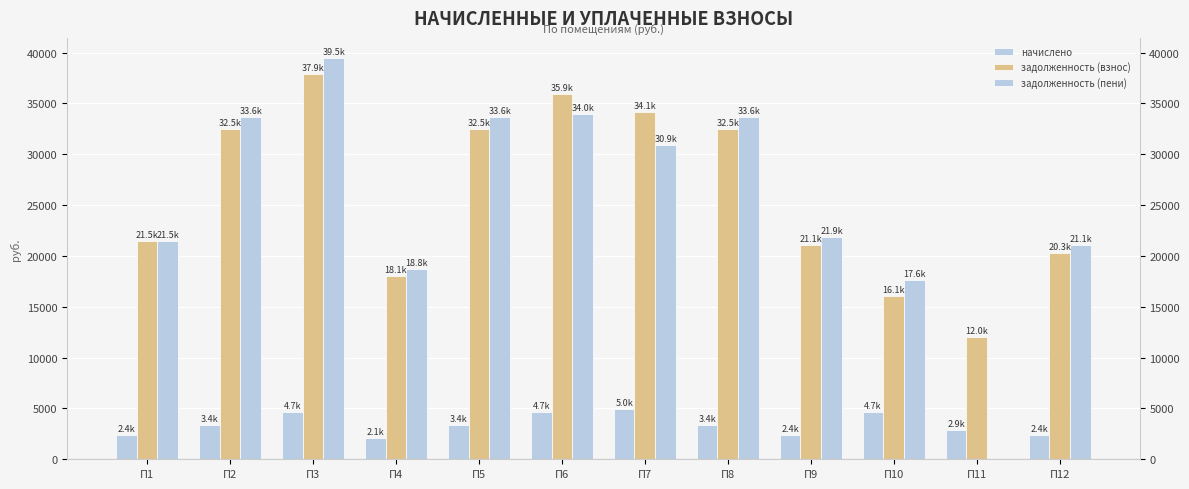

List the series in order of their peak value, lowest first.

начислено, задолженность (взнос), задолженность (пени)